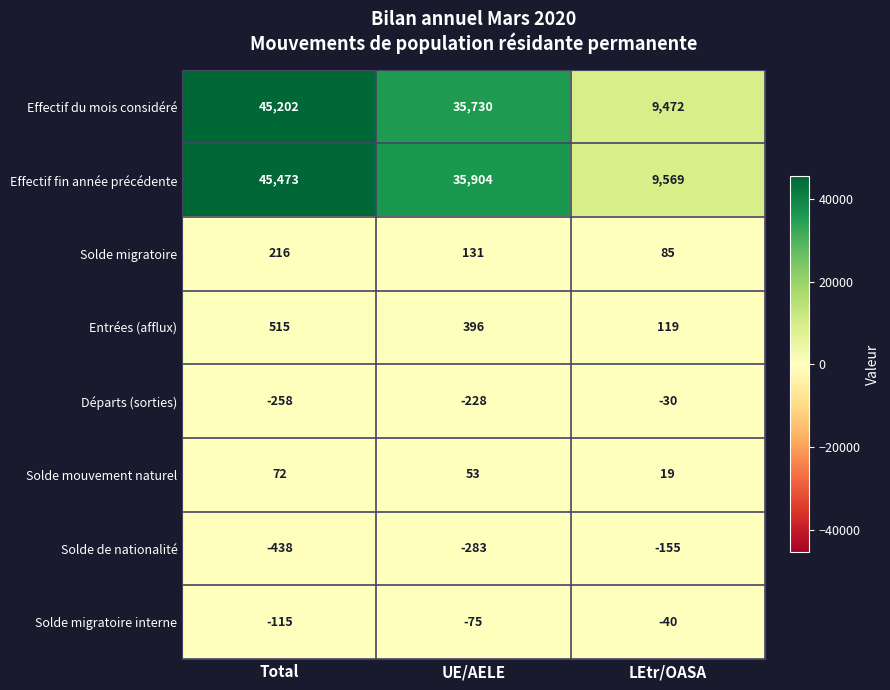

Which series has the largest total across all categories?

Effectif fin année précédente